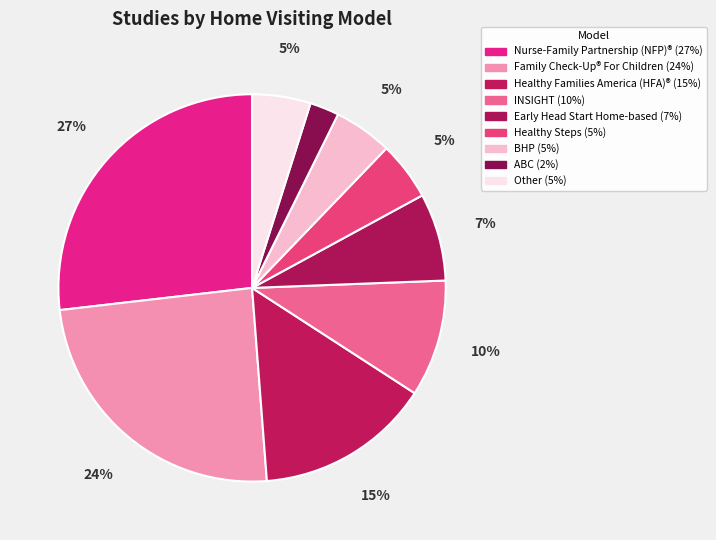

Count the number of slices in the pie.

9